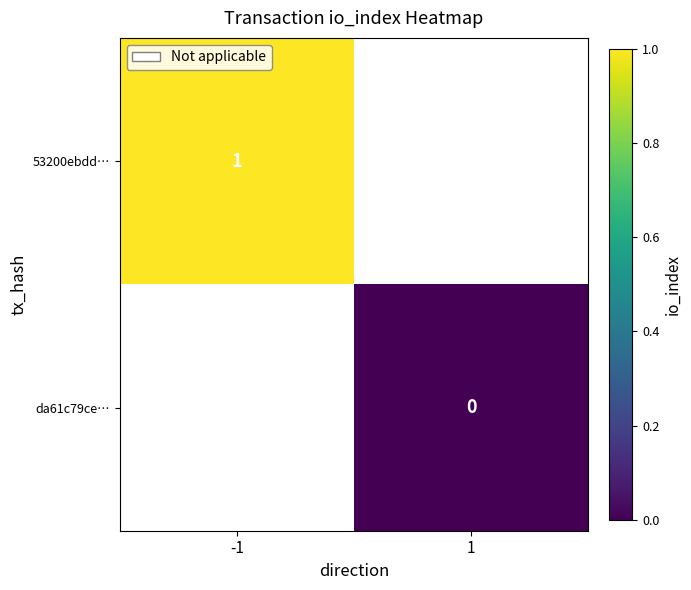

Which category has the highest value in the 53200ebdd… series?

-1